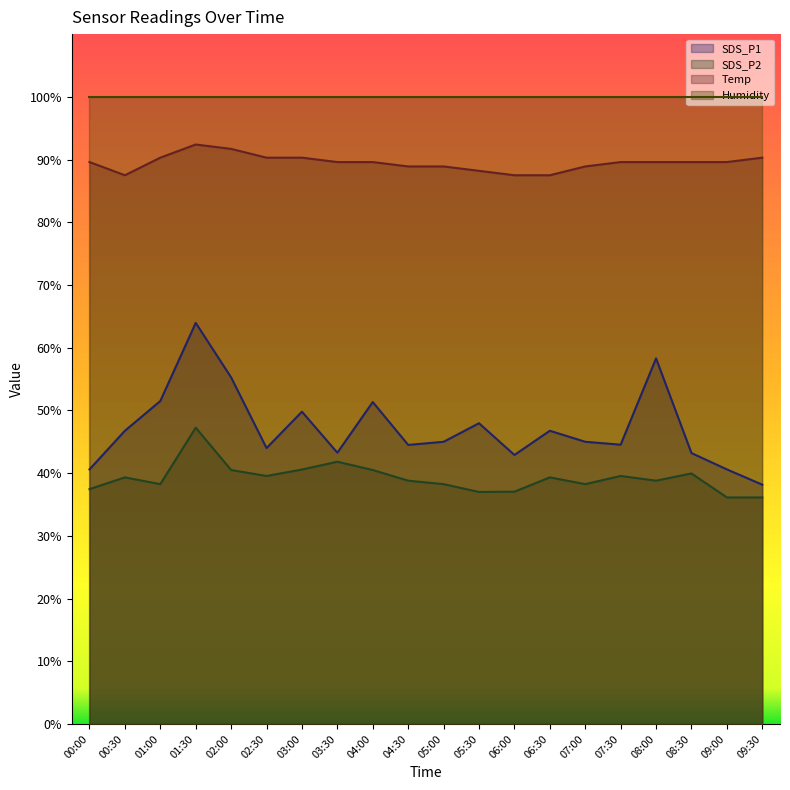

What is the highest value of the SDS_P2 series?

47.2